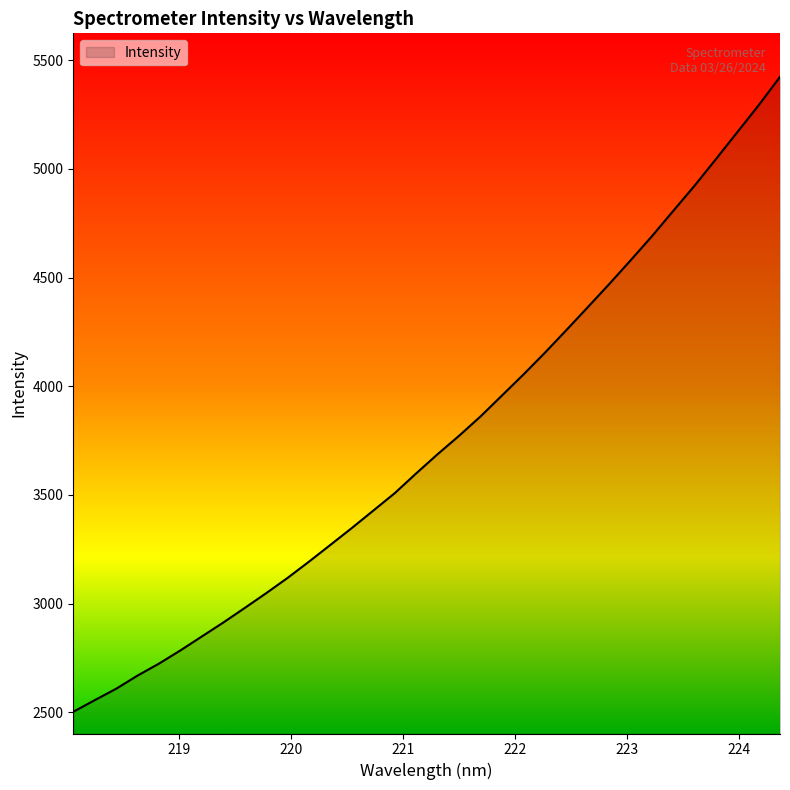

What is the smallest value displayed?

2502.5